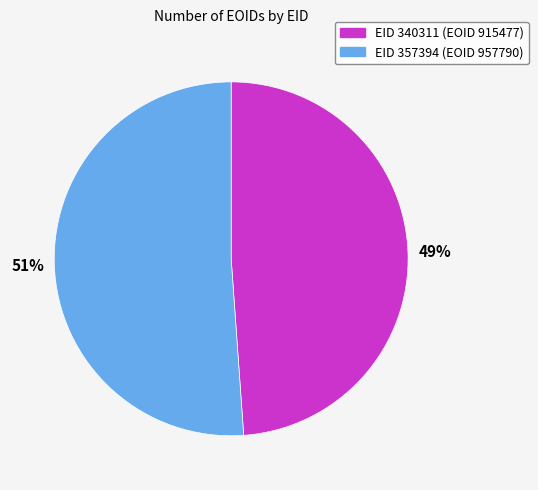

To the nearest percent, what is the difference between the largest and smallest slice percentages?

2%